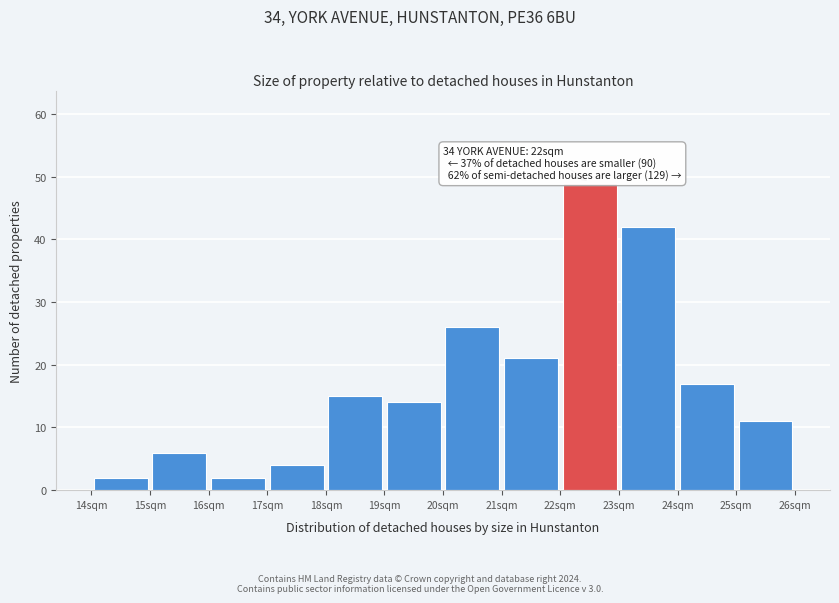

Over which range of the x-axis is the bar tallest?

22 to 23